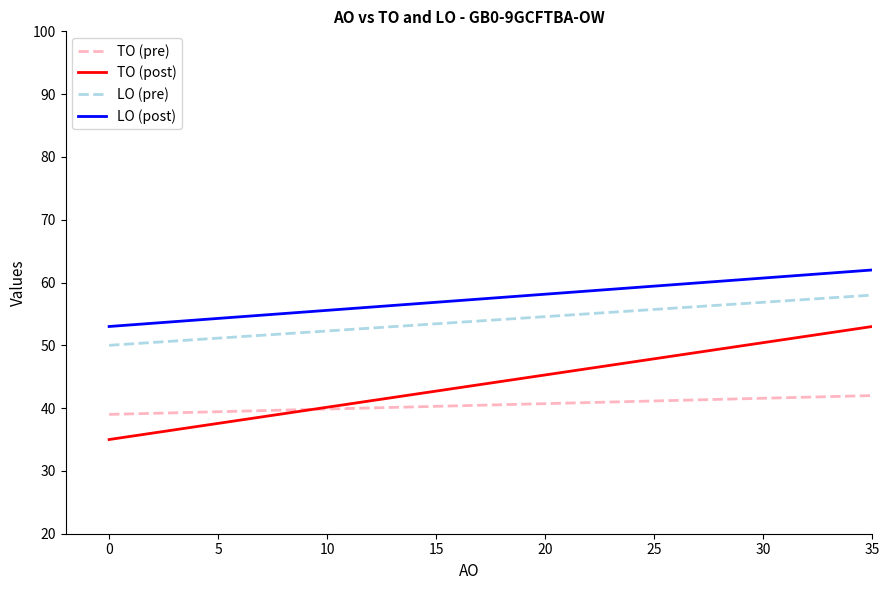

Rank the series by their maximum value, from lowest to highest.

TO (pre), TO (post), LO (pre), LO (post)